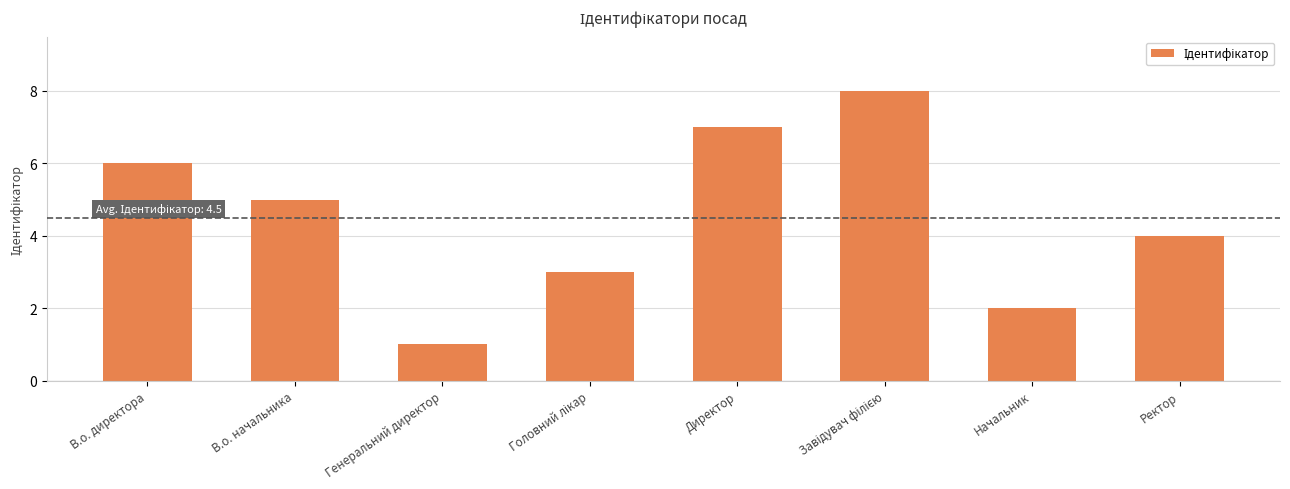

At which label is the value closest to 4?

Ректор